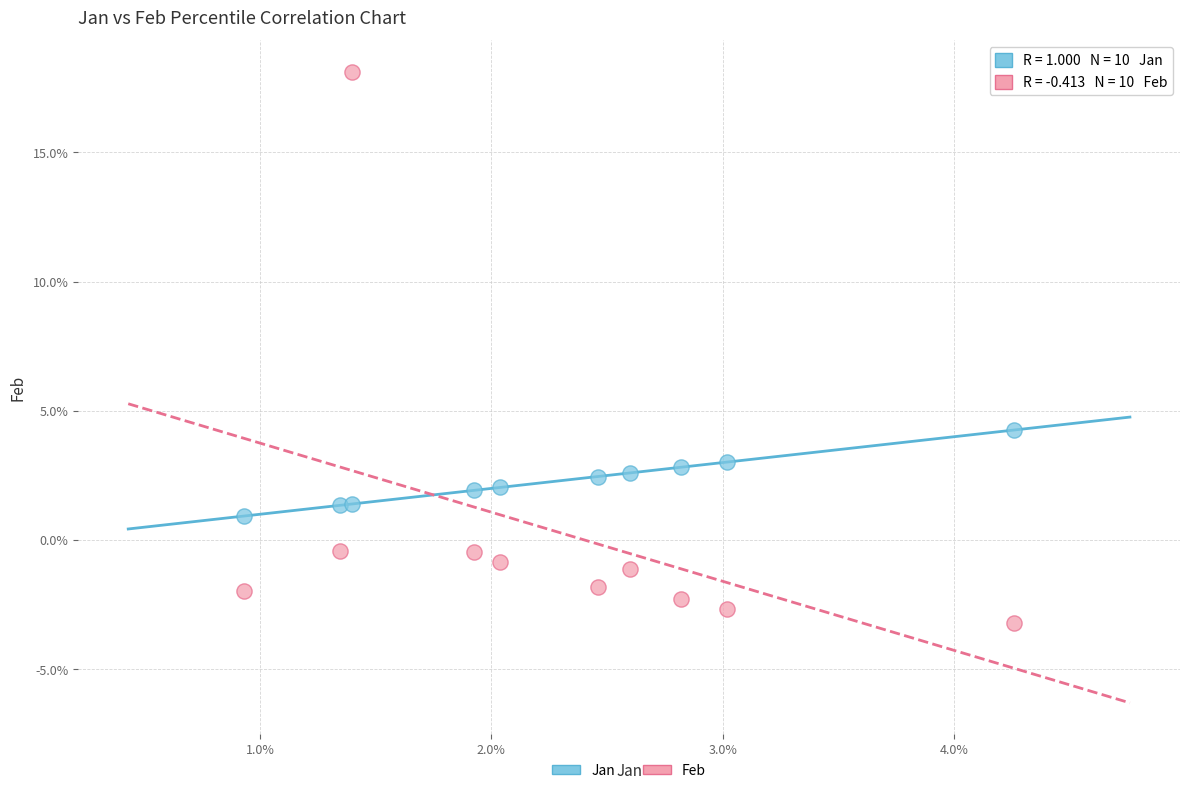

Which series reaches the maximum Y coordinate?

Feb